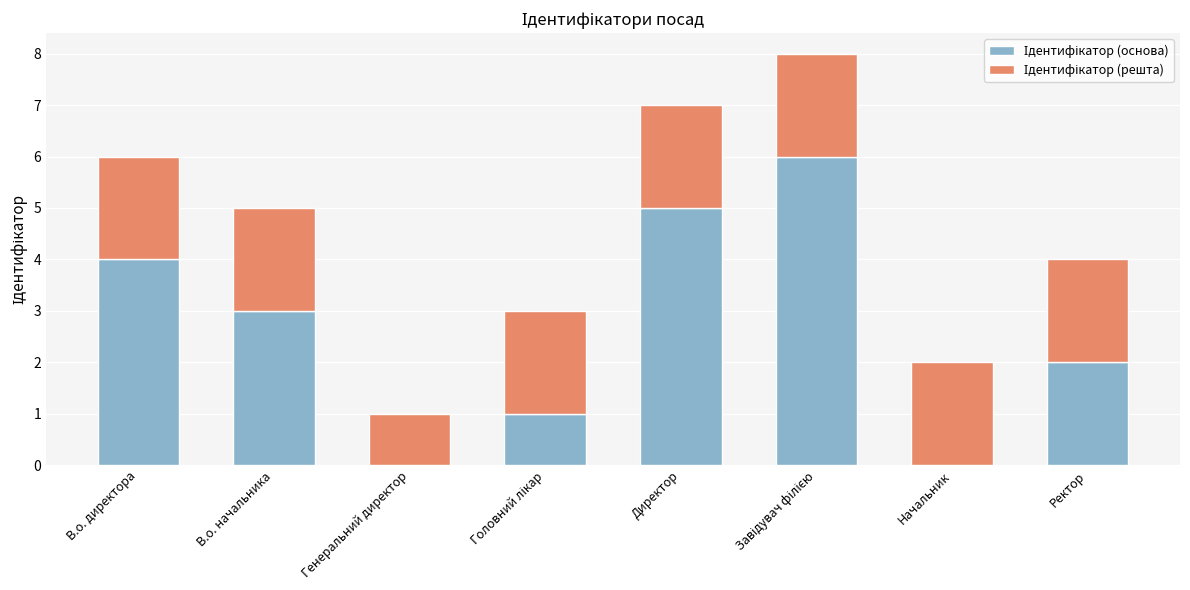

What is the total value across all series at В.о. директора?

6